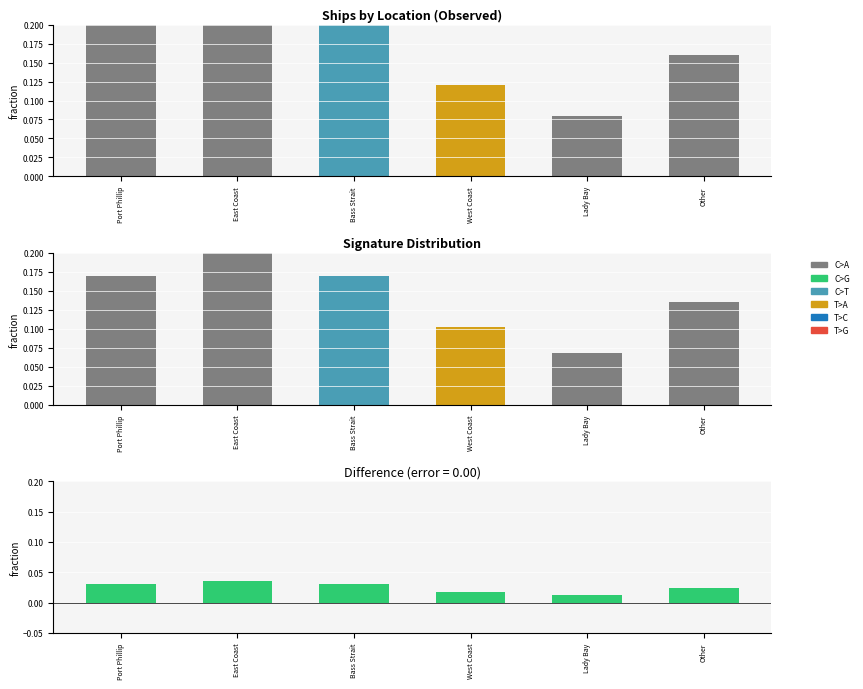

The value at Port Phillip is 0.1. True or false?

False